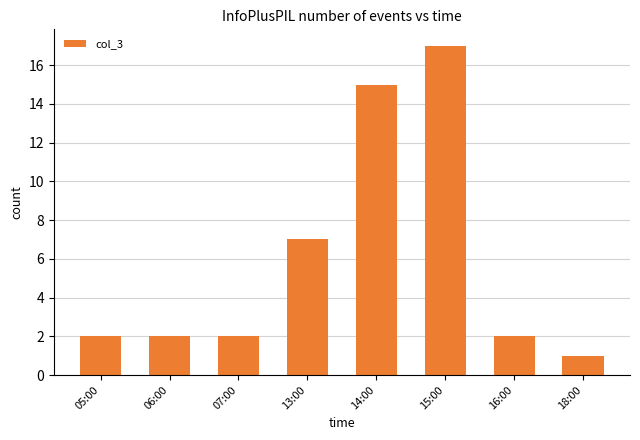

Which label corresponds to the largest value in the chart?

15:00